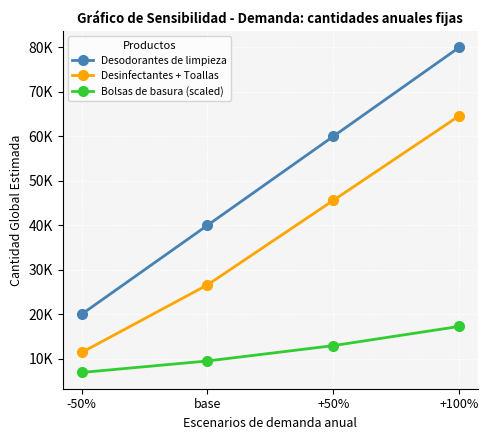

What is the maximum value shown in the chart?

80000.0